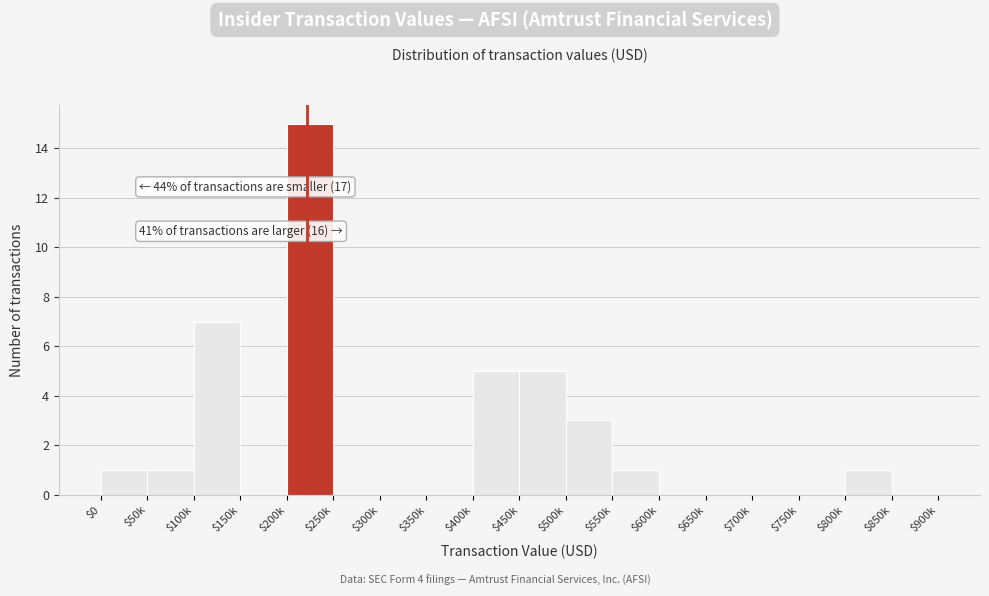

At which category does the chart reach its peak across all series?

$200k